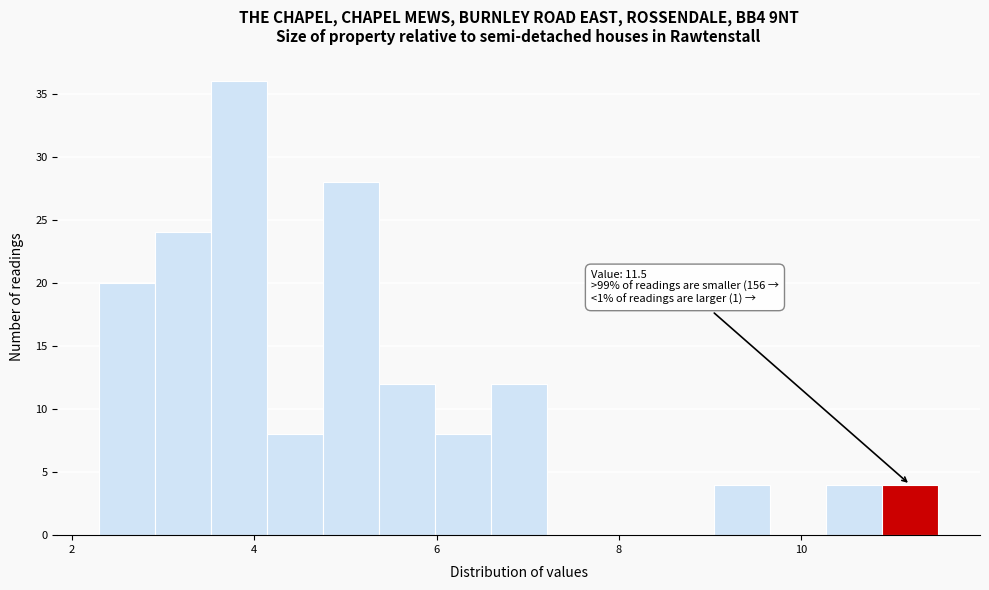

Read against the x-axis, roughly where is the centre of the tallest bar?

3.8